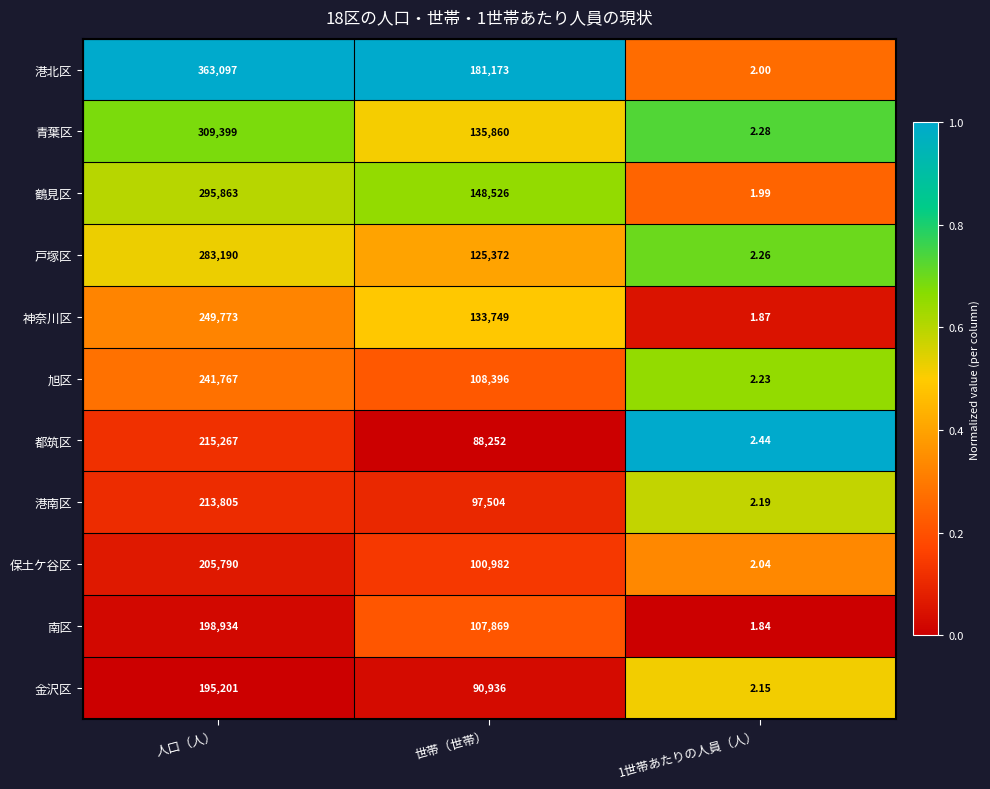

Between 人口（人） and 世帯（世帯）, which series saw the biggest shift?

港北区